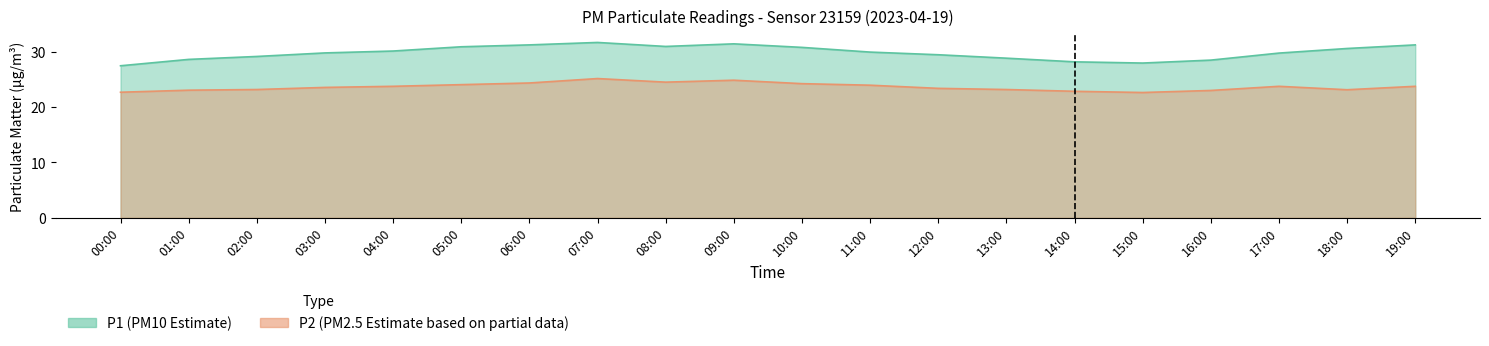

Reading left to right, extract all data points from this chart.

P1: 00:00=27.5	01:00=28.6	02:00=29.1	03:00=29.8	04:00=30.1	05:00=30.9	06:00=31.2	07:00=31.7	08:00=30.9	09:00=31.4	10:00=30.8	11:00=29.9	12:00=29.4	13:00=28.8	14:00=28.2	15:00=27.9	16:00=28.5	17:00=29.8	18:00=30.6	19:00=31.2
P2: 00:00=22.7	01:00=23.1	02:00=23.2	03:00=23.6	04:00=23.8	05:00=24.1	06:00=24.4	07:00=25.1	08:00=24.5	09:00=24.9	10:00=24.2	11:00=23.9	12:00=23.4	13:00=23.2	14:00=22.9	15:00=22.6	16:00=23.0	17:00=23.8	18:00=23.1	19:00=23.8